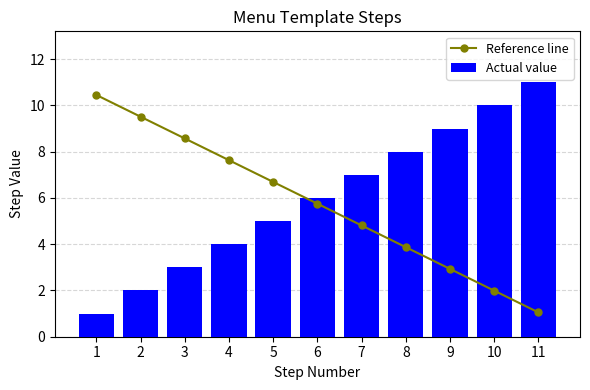

How many series are shown in this chart?

2